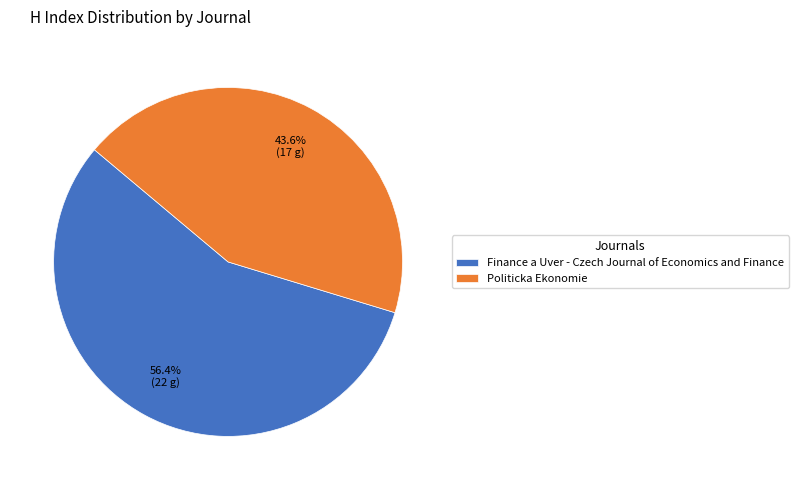

Between Finance a Uver - Czech Journal of Economics and Finance and Politicka Ekonomie, which is larger?

Finance a Uver - Czech Journal of Economics and Finance